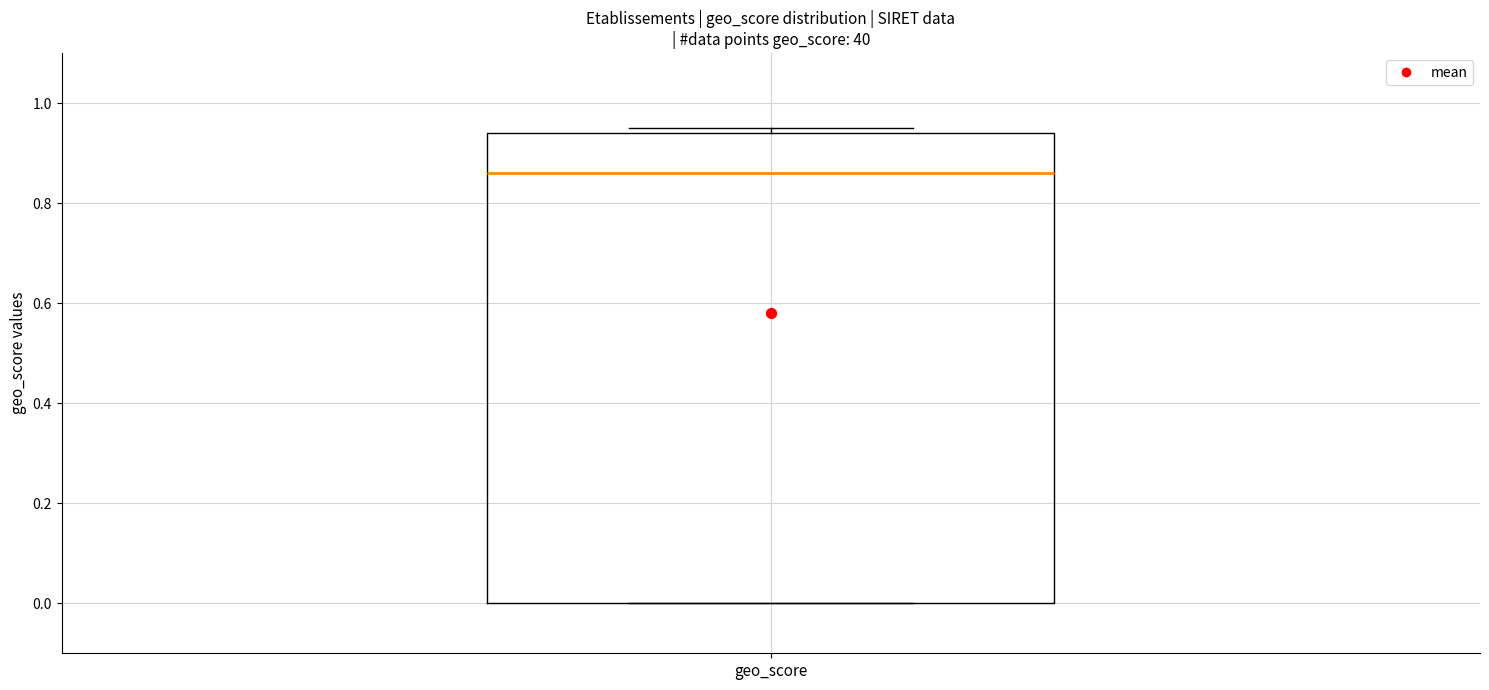

Where is the upper edge of the box for geo_score on the y-axis? The values are not printed on the chart, so give them approximately, as read against the axis.

0.94